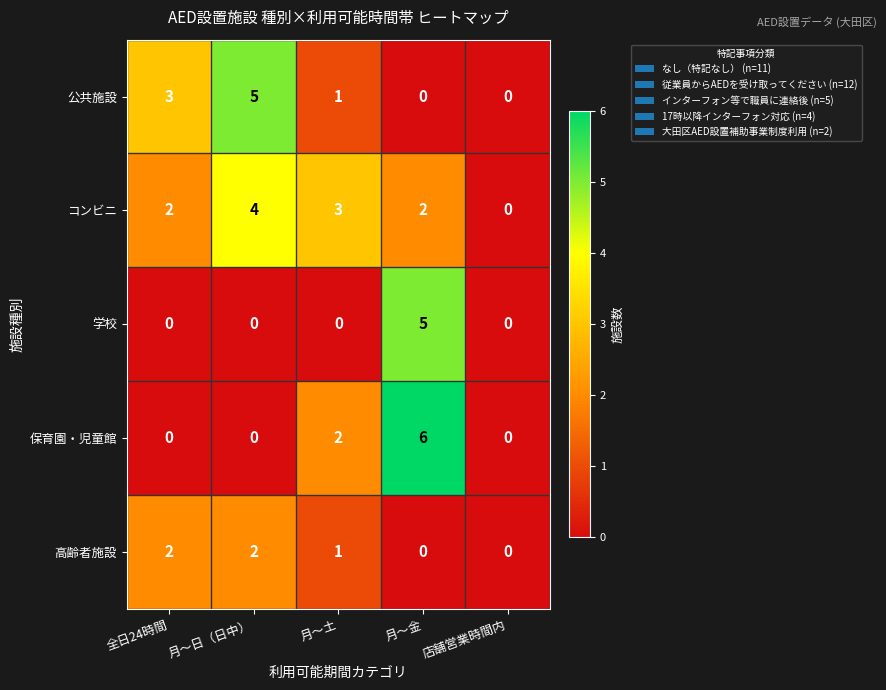

Is it true that 保育園・児童館 equals 1 at 月〜金?

False